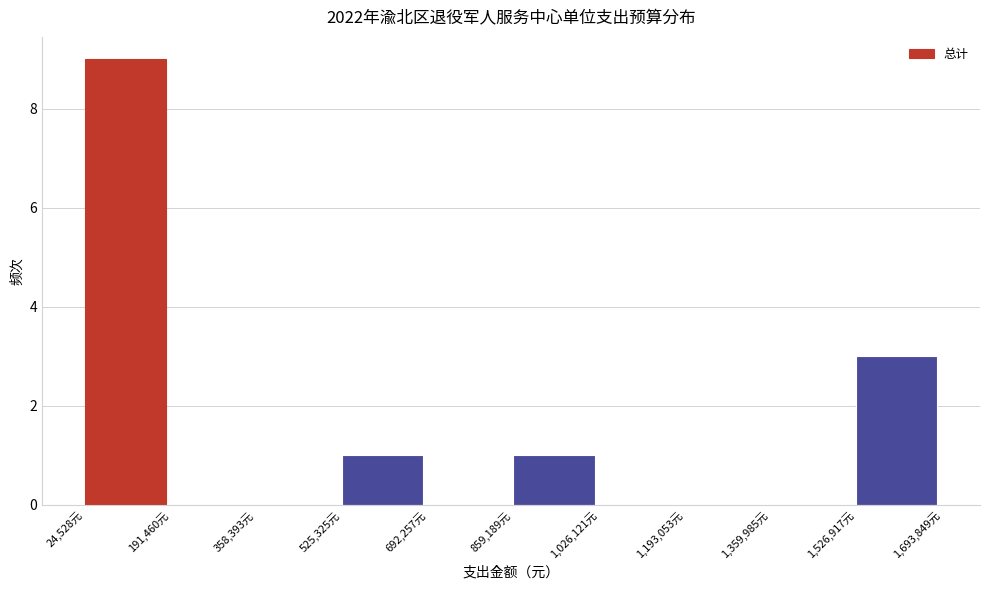

Reading left to right, list every bar in this chart as the range it spans on the x-axis followed by its height. Neither the bar edges nor the heights are printed on the chart, so give them approximately, as read against the axes.

20000 to 200000: 9
200000 to 360000: 0
360000 to 520000: 0
520000 to 700000: 1
700000 to 860000: 0
860000 to 1020000: 1
1020000 to 1200000: 0
1200000 to 1360000: 0
1360000 to 1520000: 0
1520000 to 1700000: 3